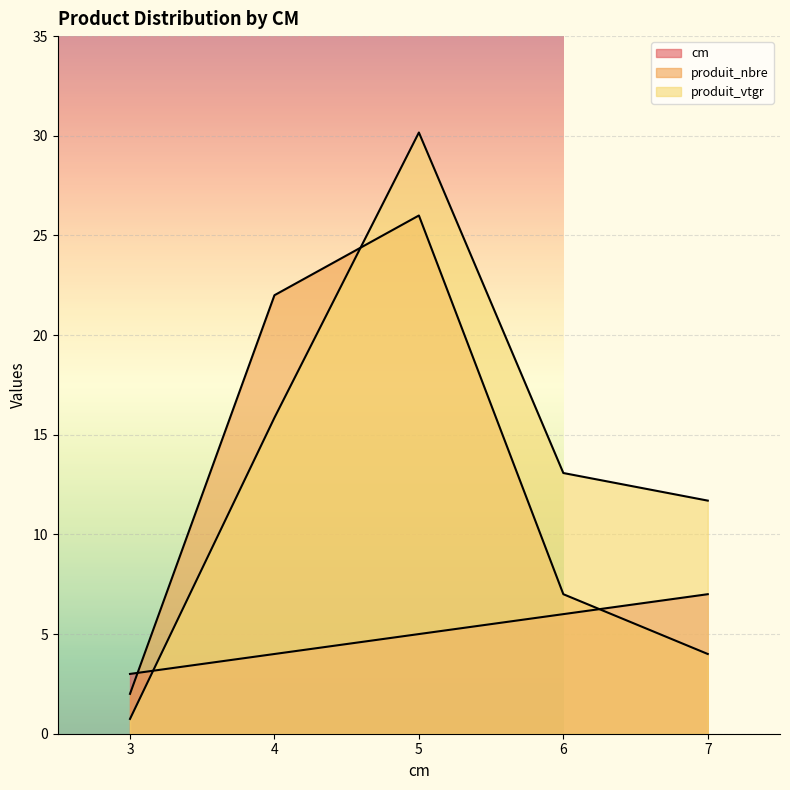

What is the spread (max minus min) of values at 4?

18.0